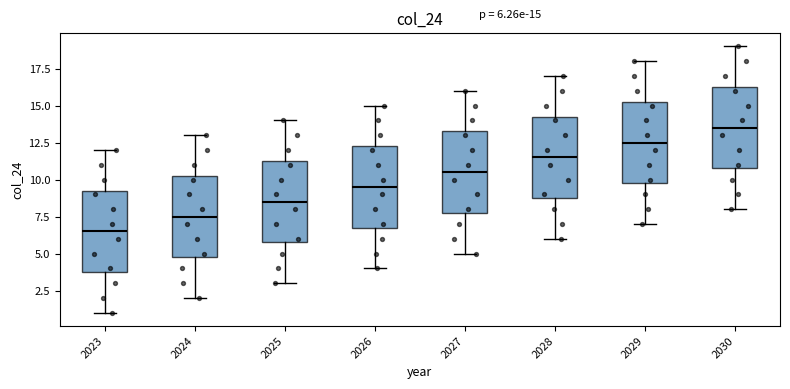

Which box has the highest median line?

2030